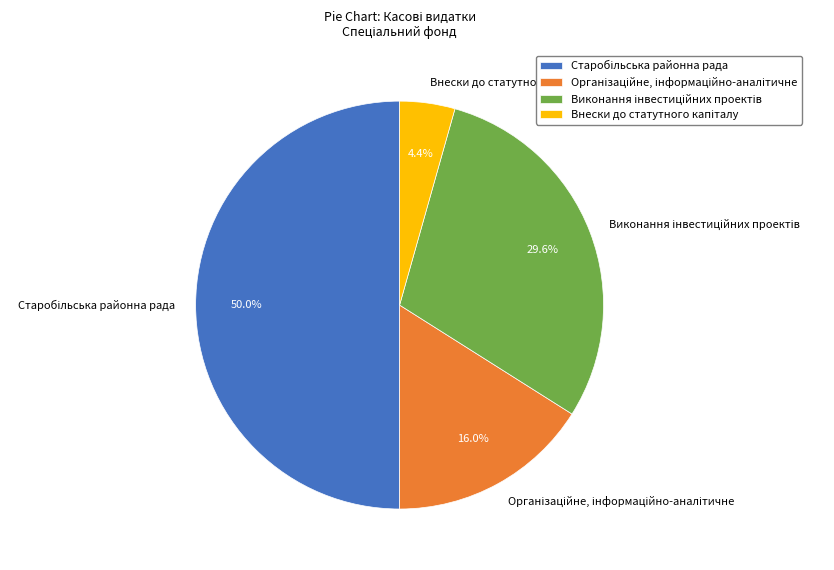

Is Організаційне, інформаційно-аналітичне the majority of the pie?

No